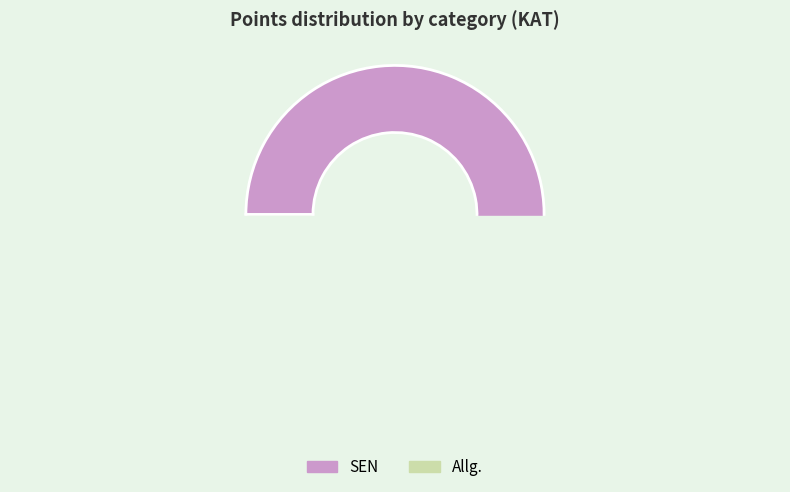

Which category has the biggest portion of the pie?

SEN